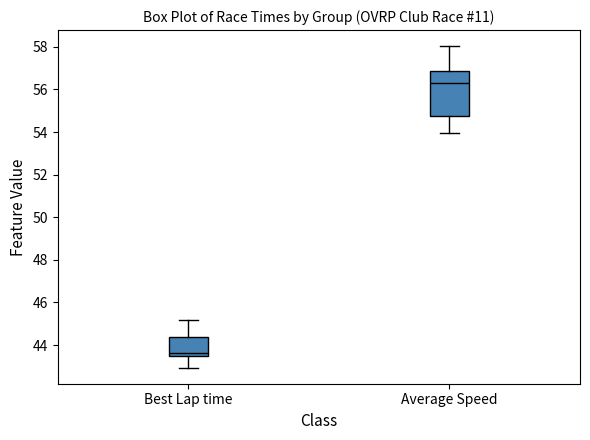

Where is the lower edge of the box for Average Speed on the y-axis? The values are not printed on the chart, so give them approximately, as read against the axis.

54.8